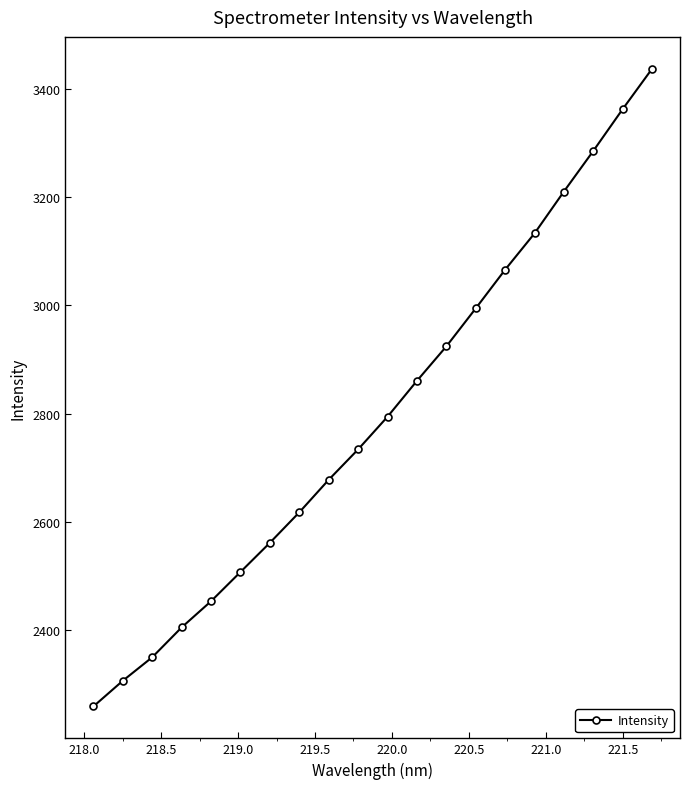

True or false: the data has more than 1 interior local peaks.

False